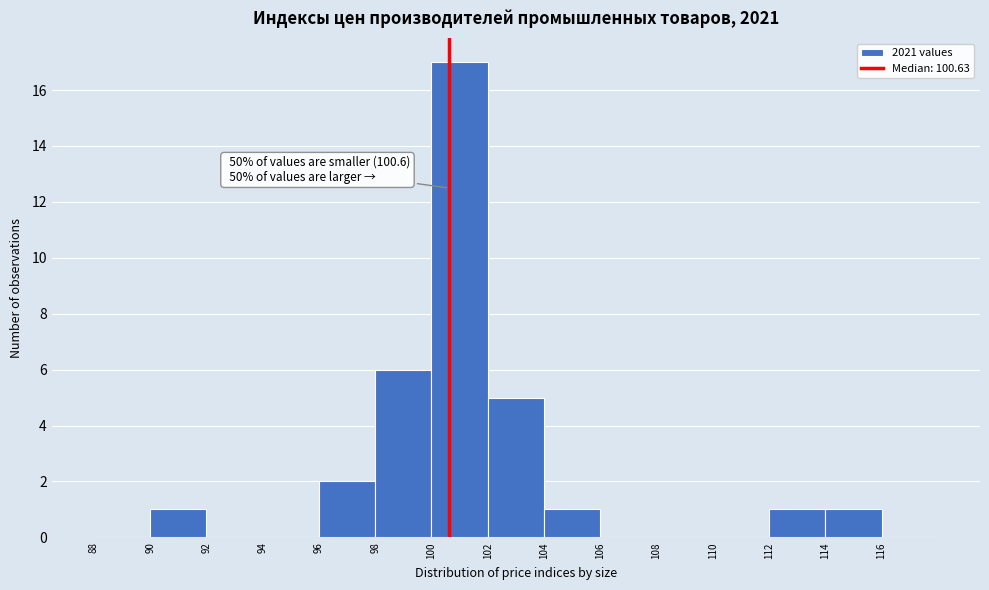

Which range on the x-axis has the tallest bar?

100 to 102